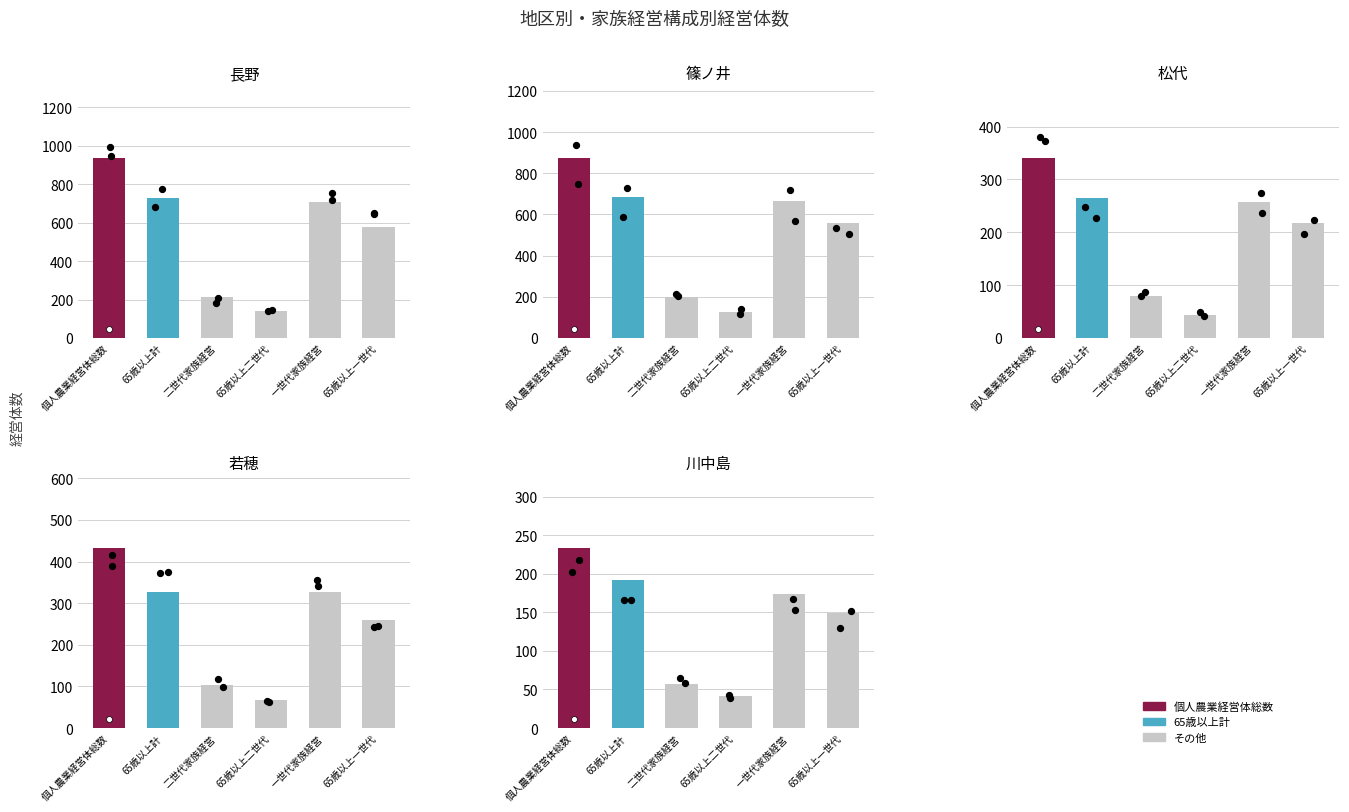

Which series contains the highest Y value?

個人農業経営体総数